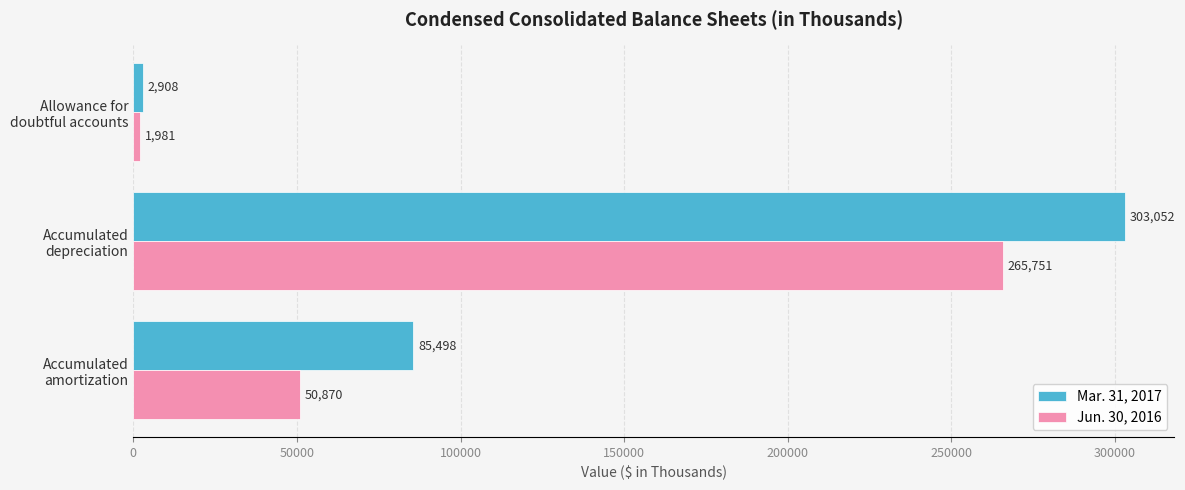

How many distinct data groups are displayed?

2